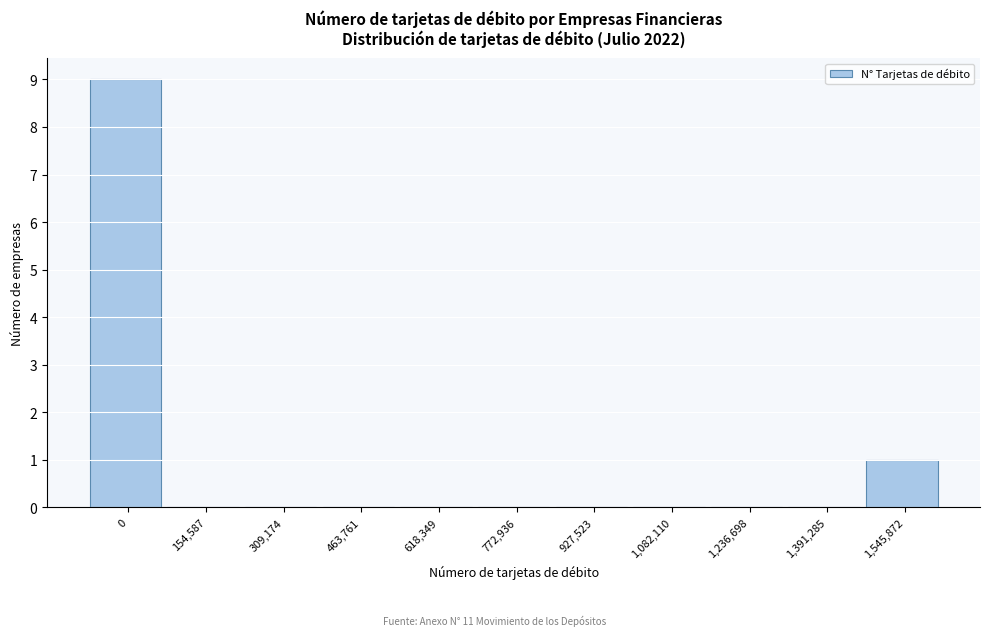

Reading left to right, extract all data points from this chart.

0=9	154,587=0	309,174=0	463,761=0	618,349=0	772,936=0	927,523=0	1,082,110=0	1,236,698=0	1,391,285=0	1,545,872=1